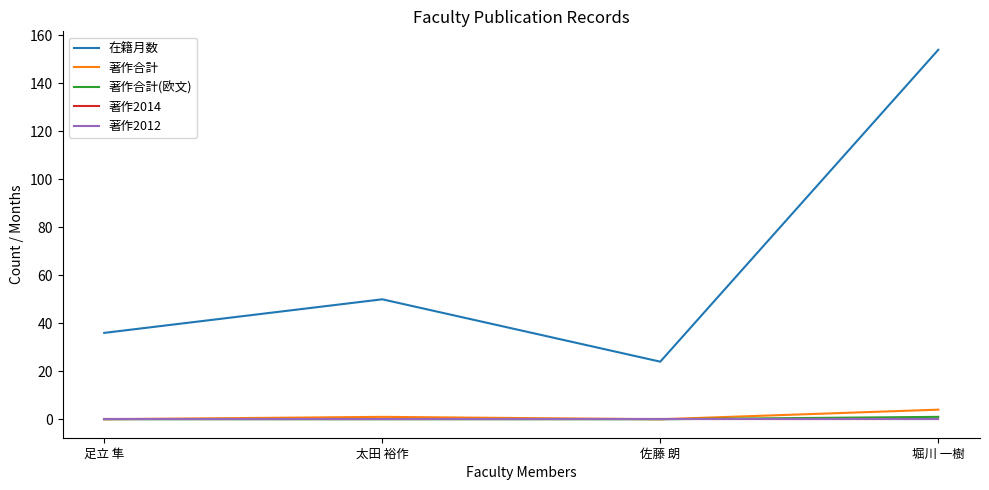

What is the label of the 3rd point from the right?

太田 裕作